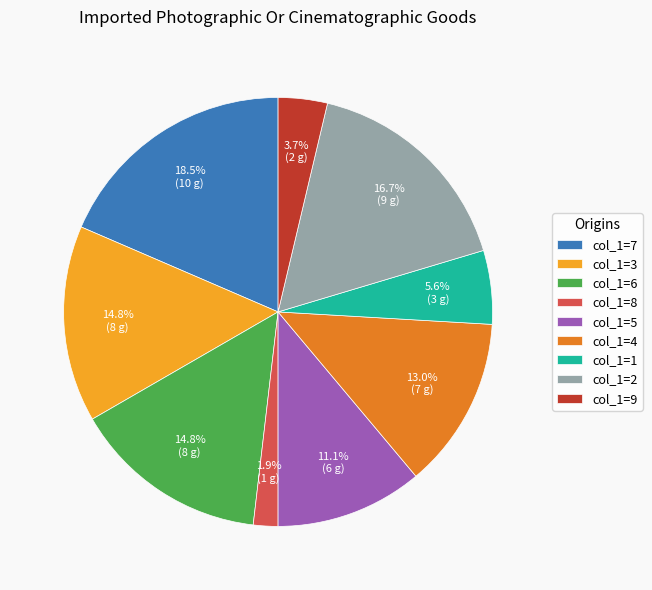

Does col_1=9 represent more than half of the total?

No